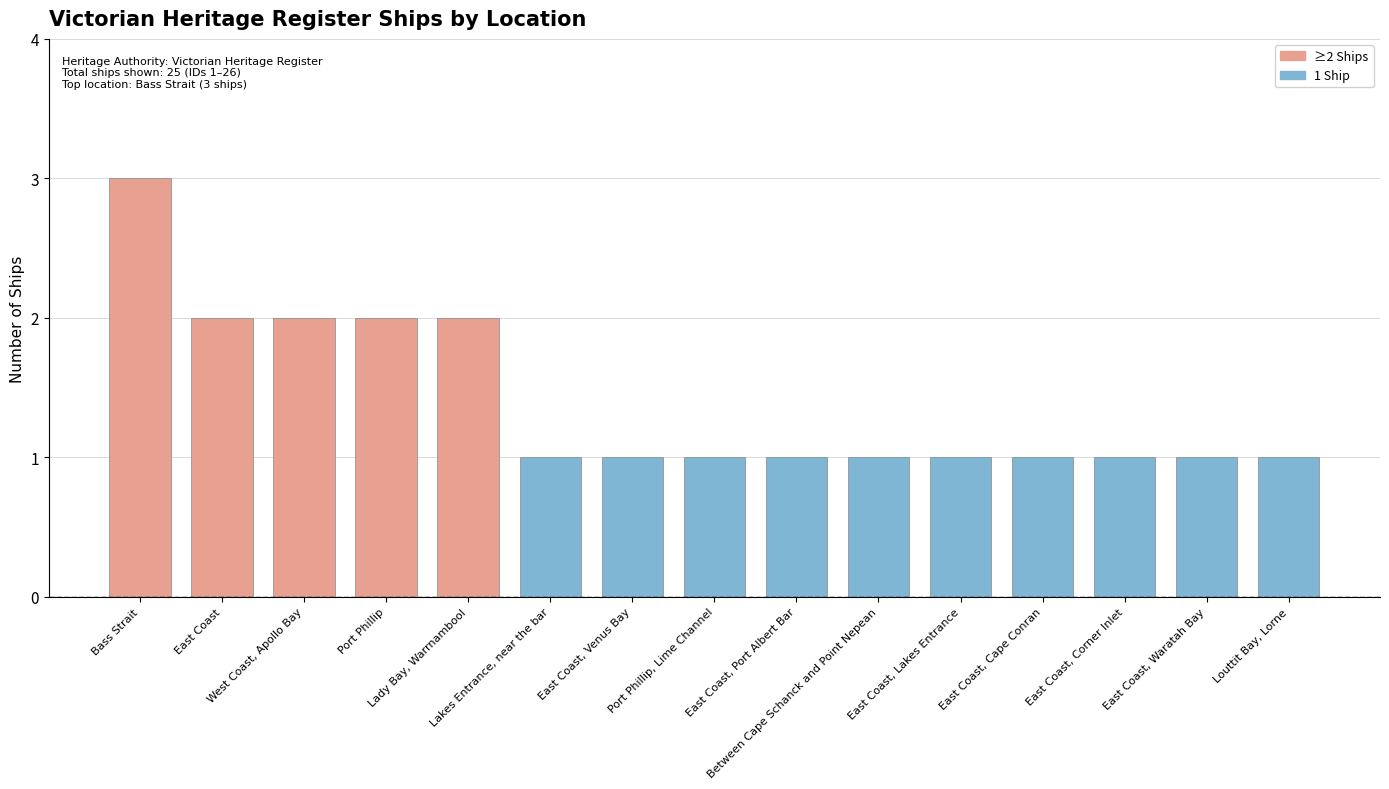

What is the sum of all values?

21